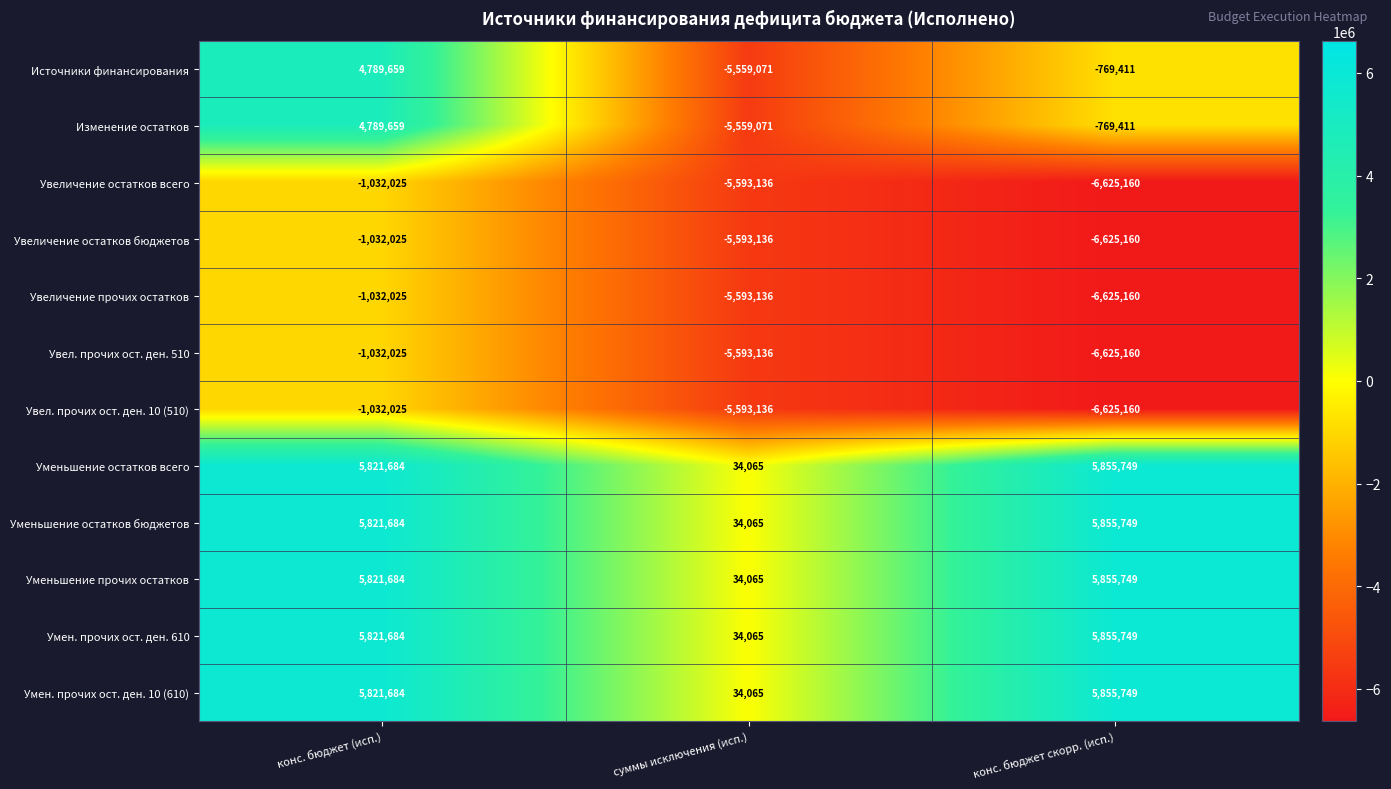

What is the minimum value for Увеличение прочих остатков?

-6625160